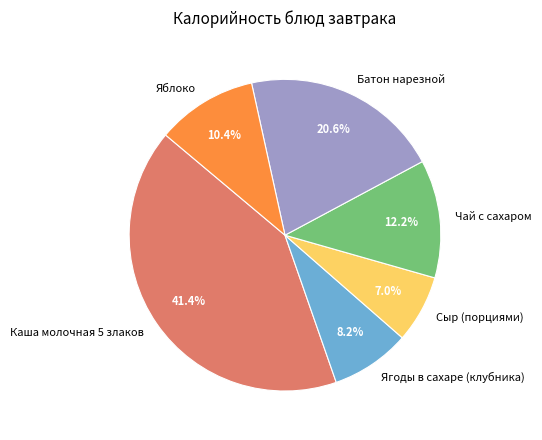

To the nearest percent, what is the difference between the largest and smallest slice percentages?

34%